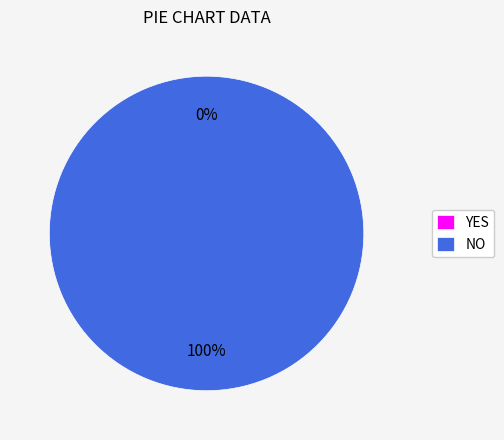

To the nearest percent, what is the average slice percentage?

50%